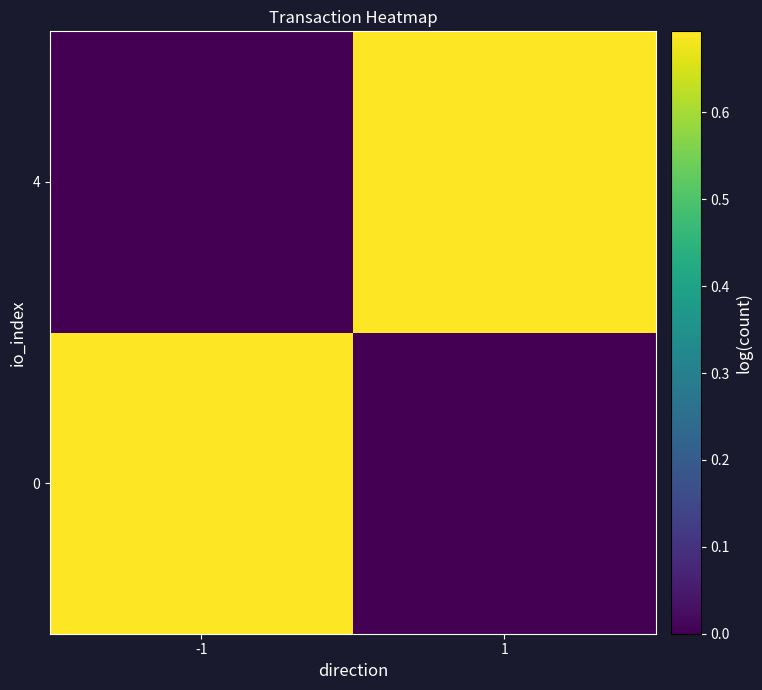

At -1, list the series in order from smallest to largest.

4, 0